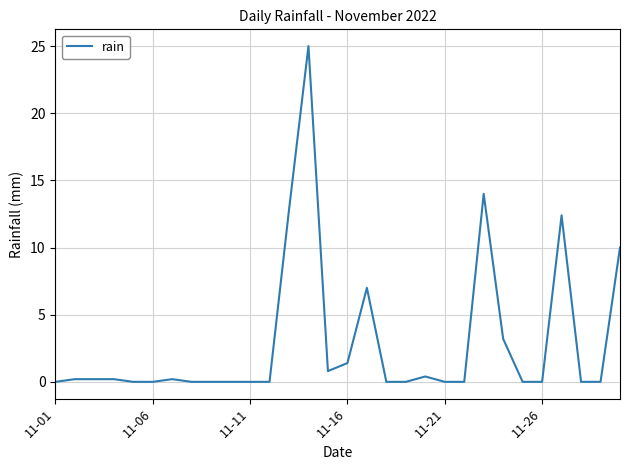

Does the chart display data point markers on the line(s)?

No